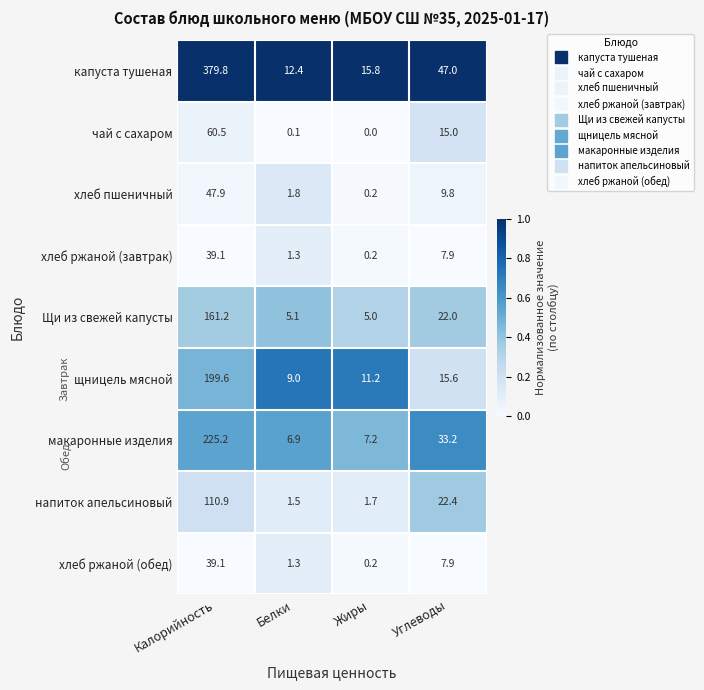

What value does the чай с сахаром series have at Углеводы?

15.0